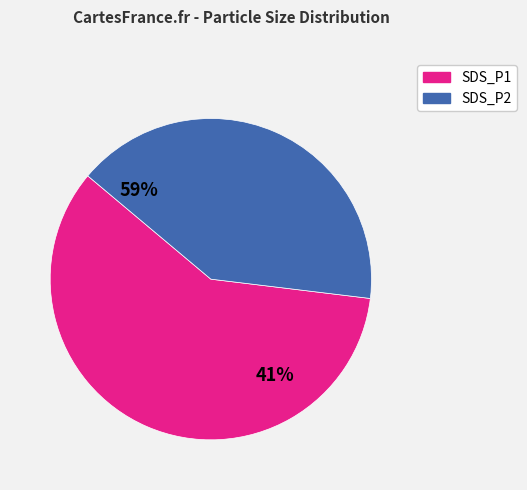

To the nearest percent, what percentage of the pie is SDS_P2?

41%